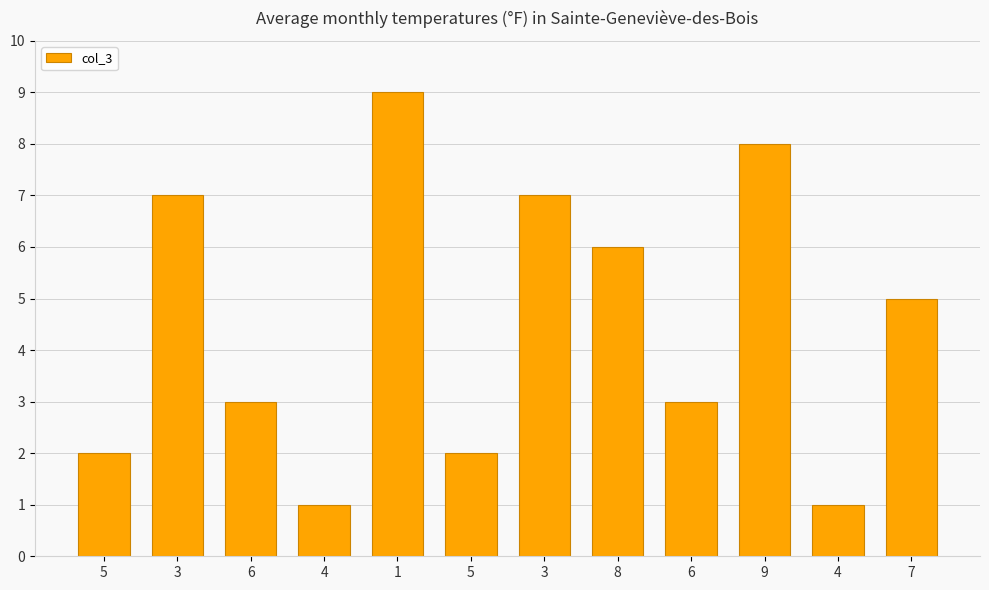

How many data points does each series have?

12